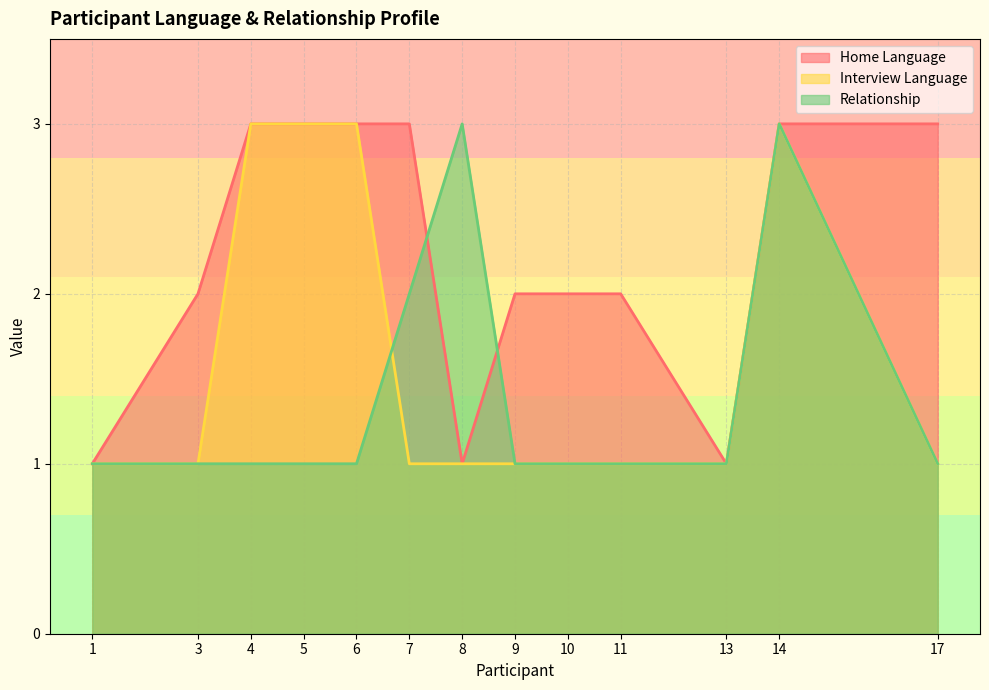

What is the value of the Home Language point at the 2nd from the left?

2